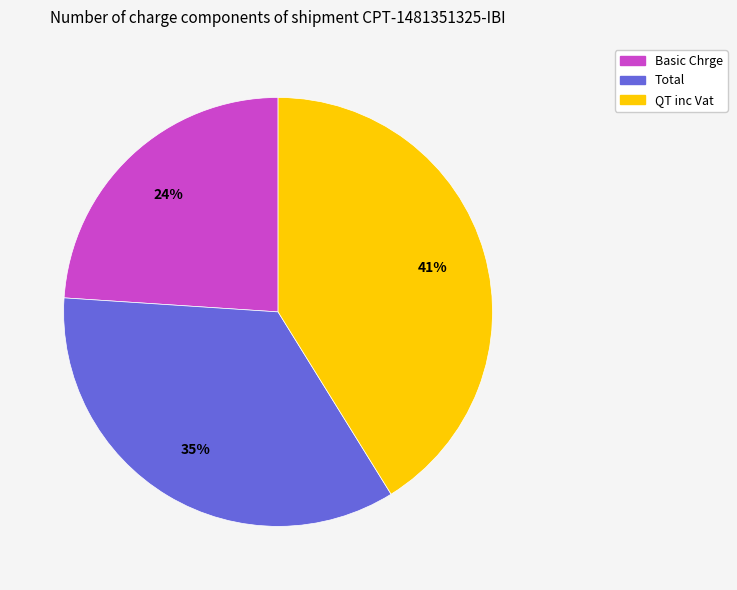

To the nearest percent, what is the average slice percentage?

33%